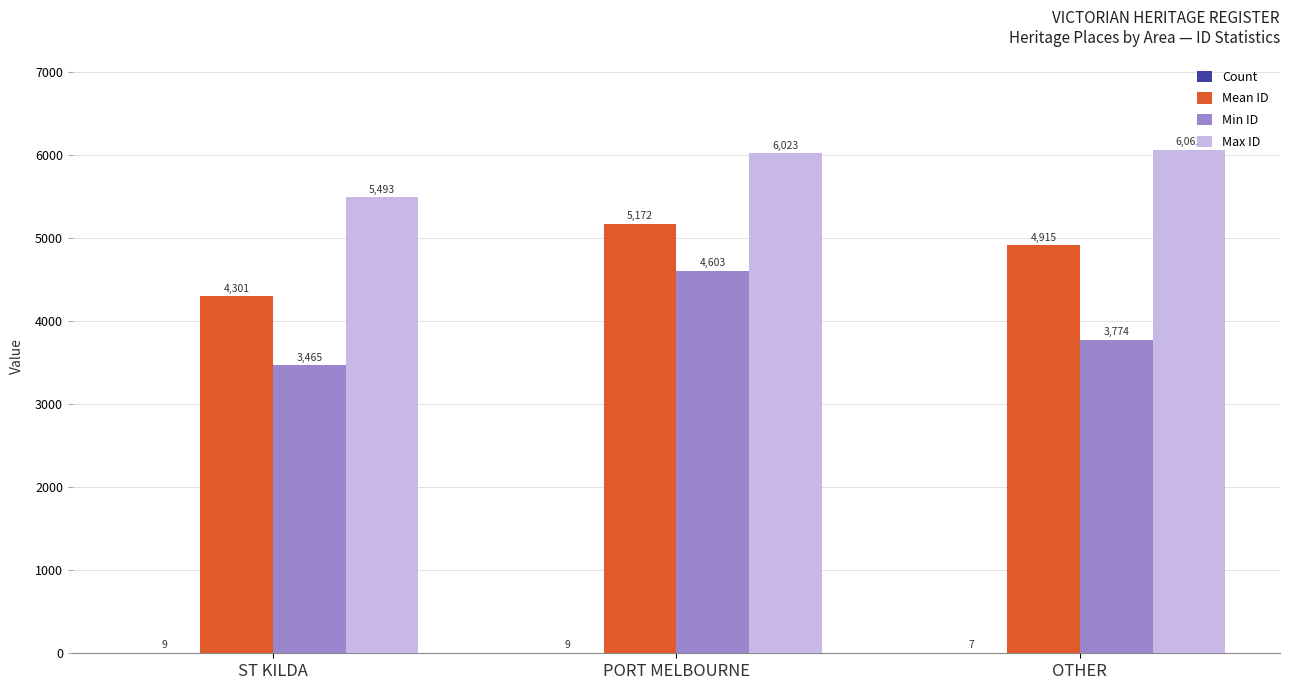

What is the greatest value displayed?

6061